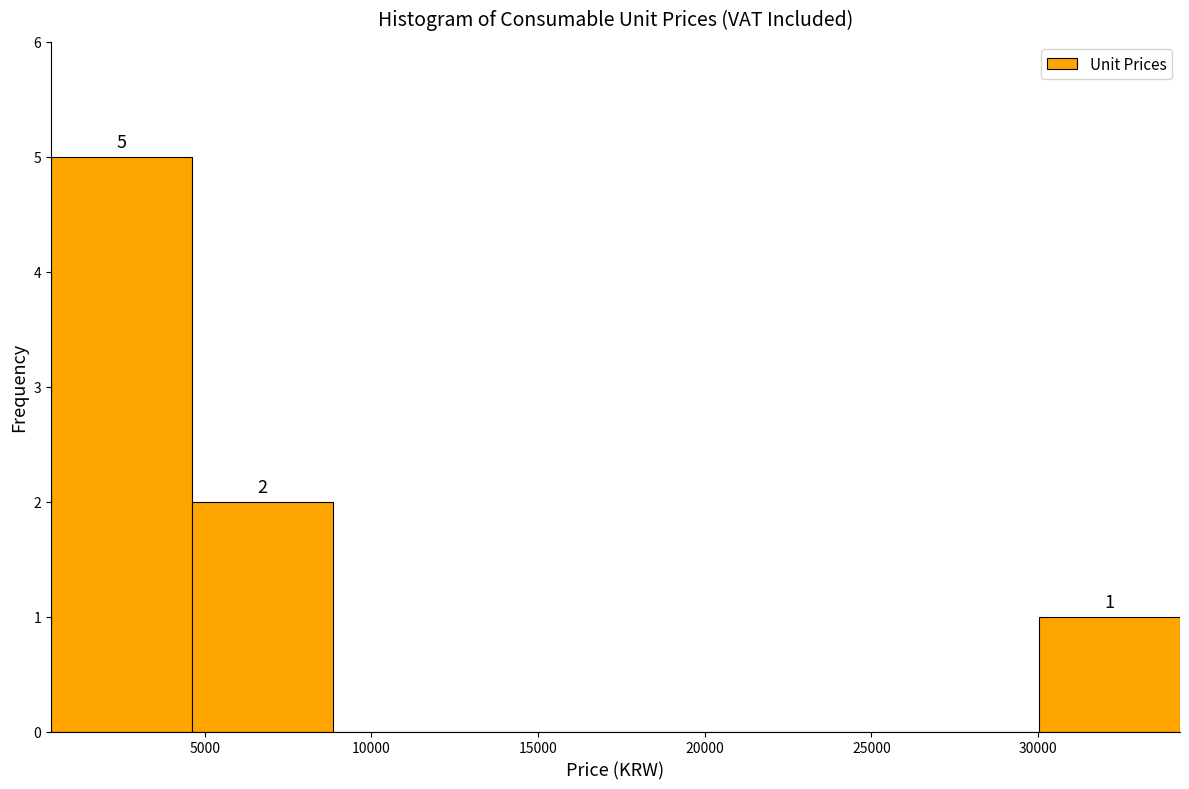

Which range on the x-axis has the tallest bar?

500 to 4500